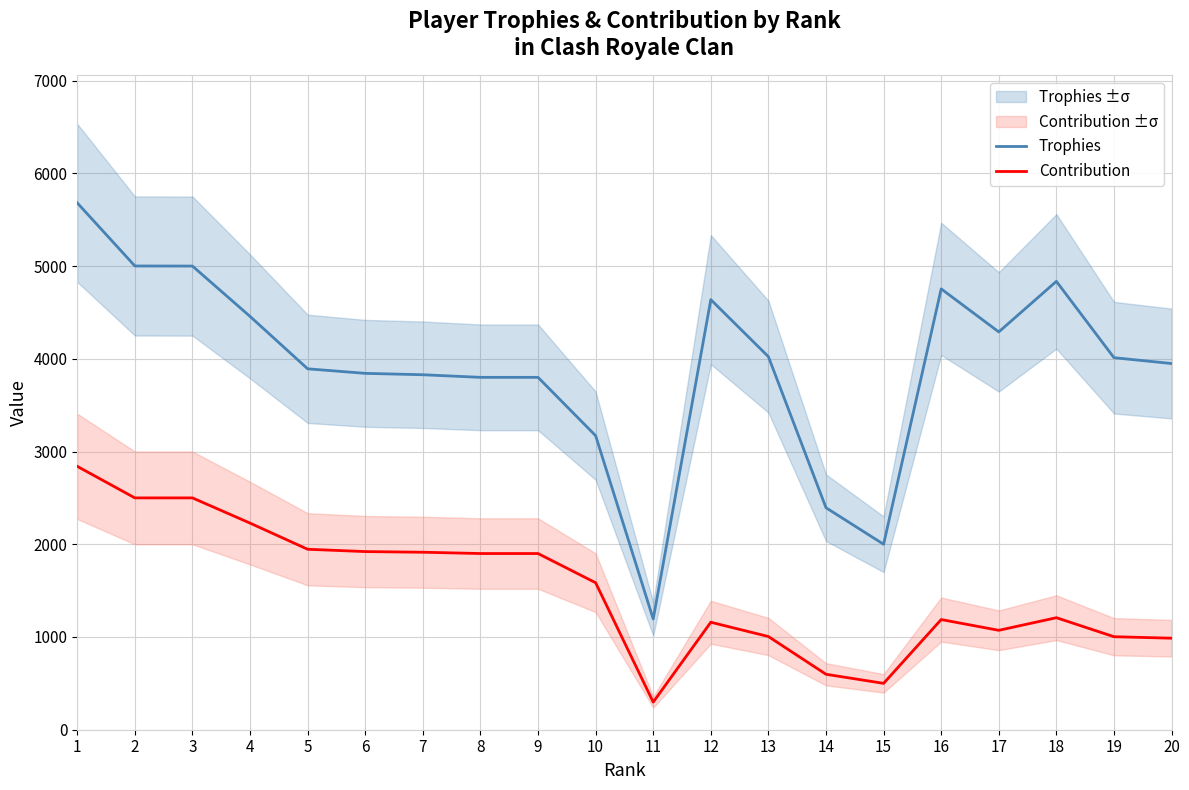

Rank the series at 5 from highest to lowest value.

Trophies, Contribution